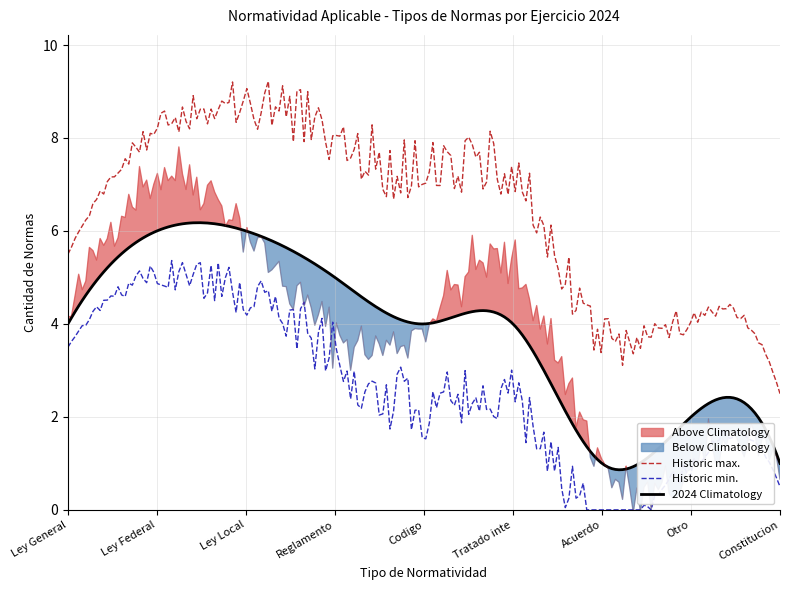

How many values in the Tratado internacional series are below 7?

6